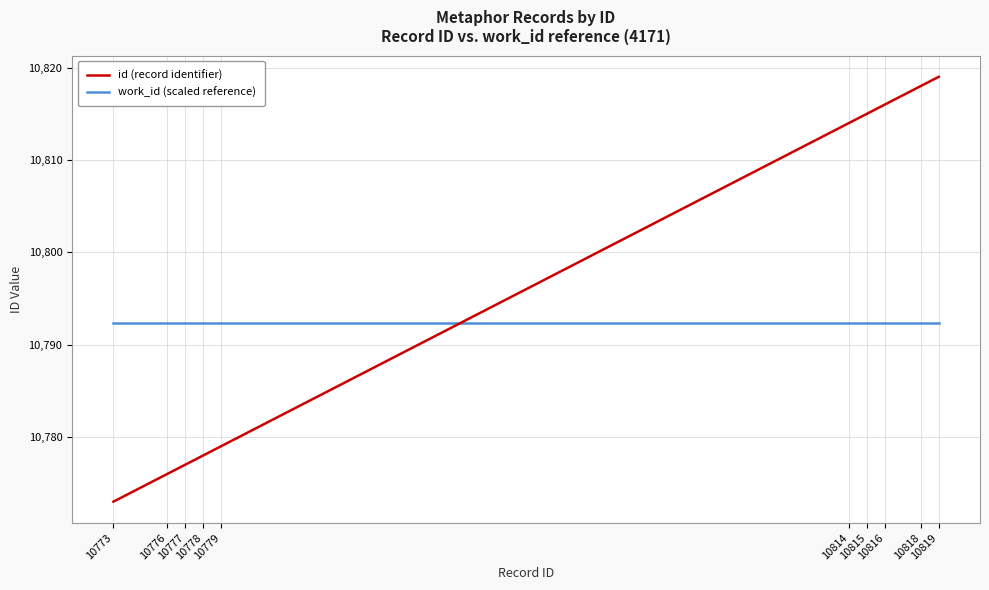

What is the total value across all series at 10773?

21565.3